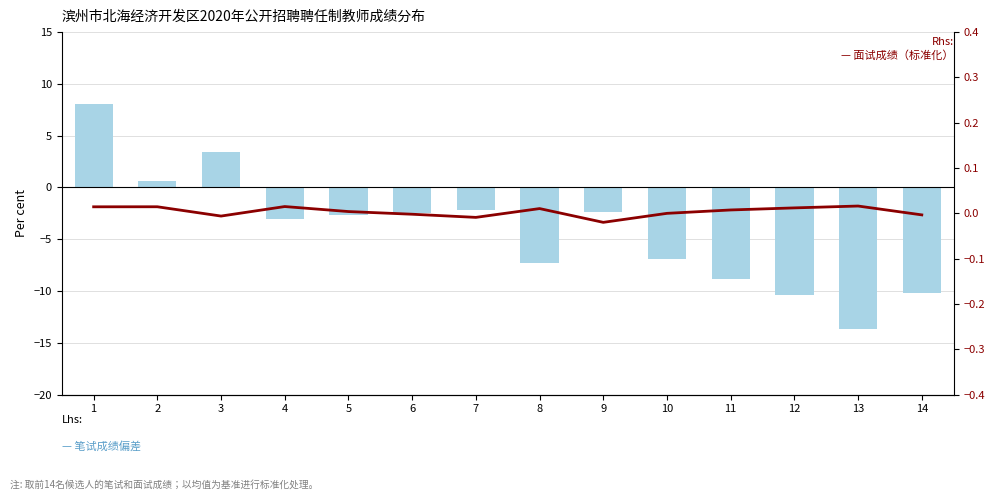

Reading left to right, transcribe all the data shown in this chart.

笔试成绩（均值偏差）: 8.0	0.6	3.4	-3.1	-2.7	-2.4	-2.2	-7.3	-2.3	-6.9	-8.8	-10.4	-13.7	-10.2
面试成绩（标准化）: 0.0	0.0	-0.0	0.0	0.0	-0.0	-0.0	0.0	-0.0	0.0	0.0	0.0	0.0	-0.0